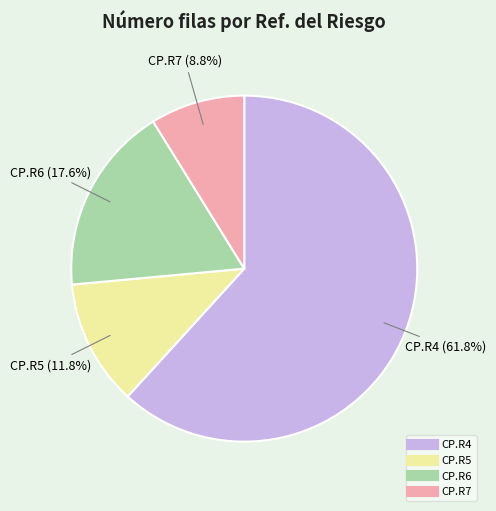

Which has a higher value, CP.R7 or CP.R4?

CP.R4